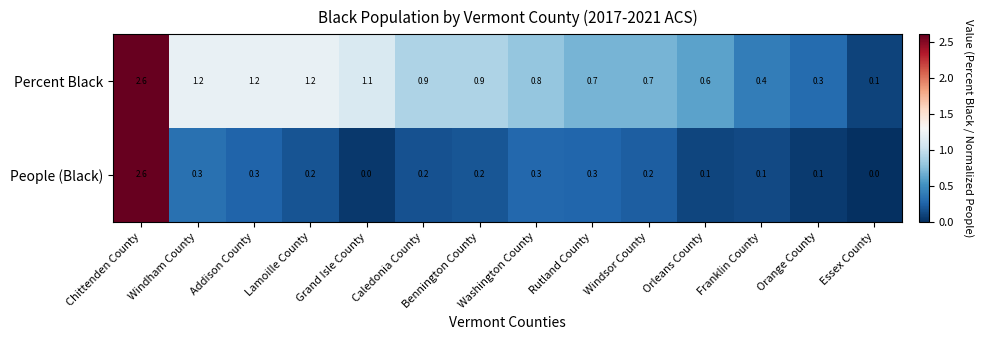

What is the sum of all Percent Black values?

12.7